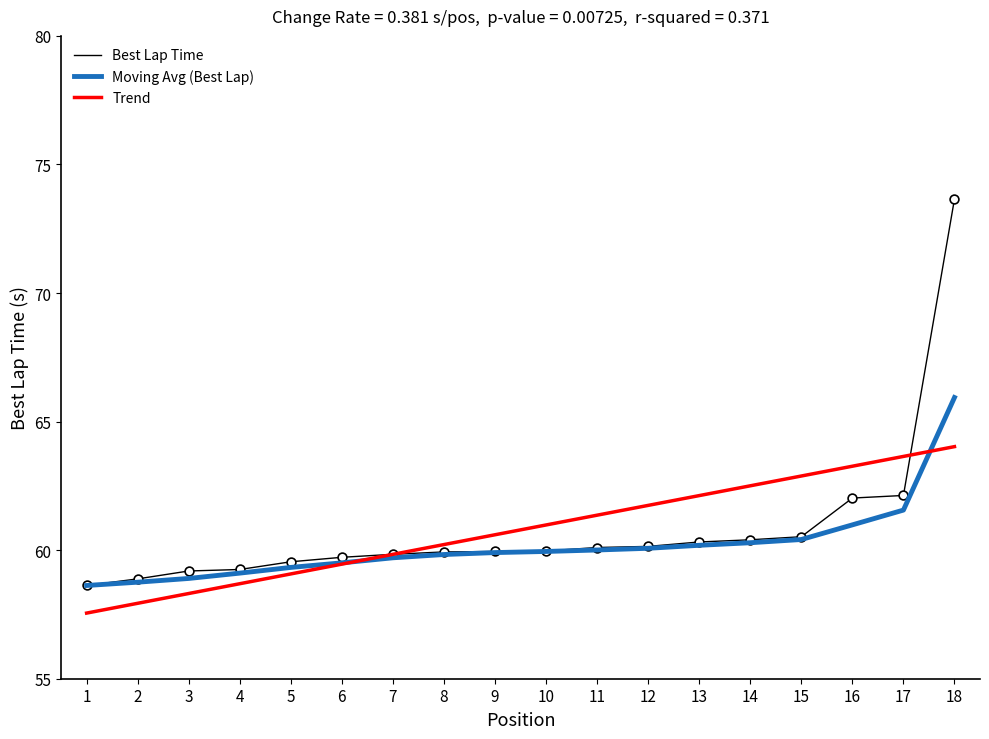

What is the total value across all series at 11?

181.5